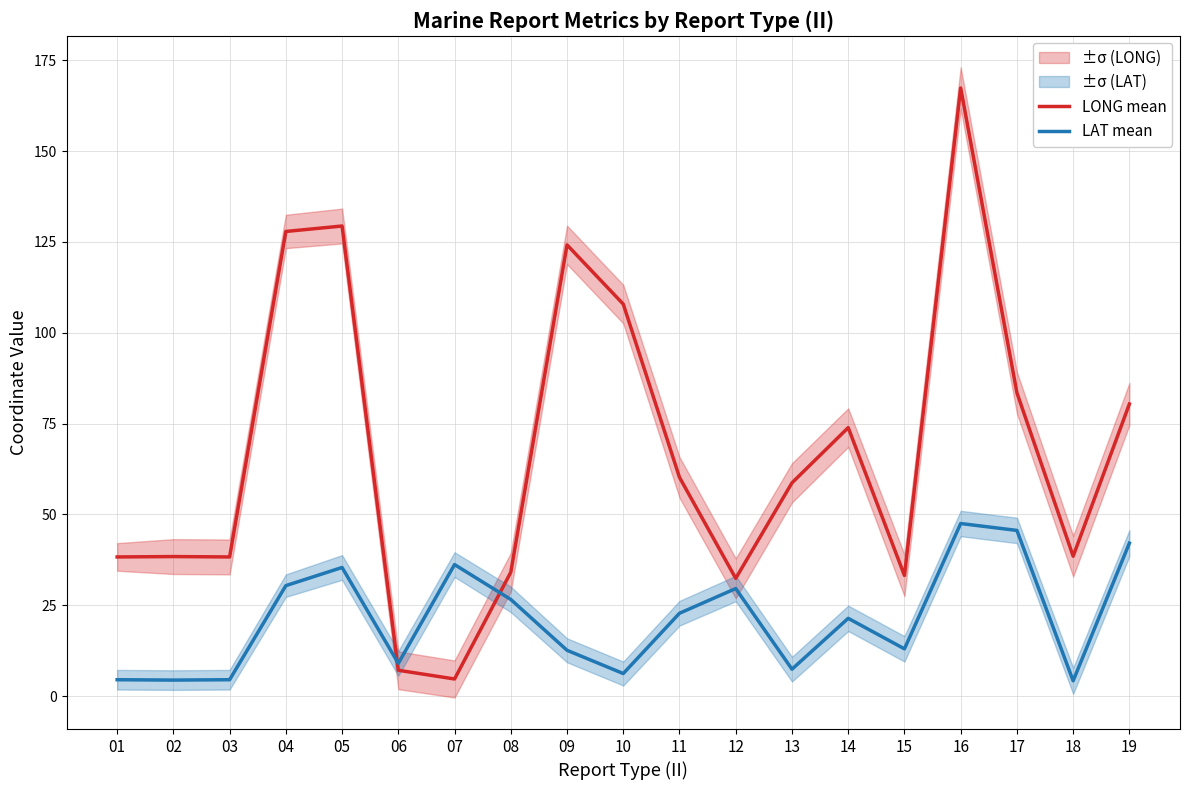

True or false: LAT mean has a value of 20.3 at 05.

False